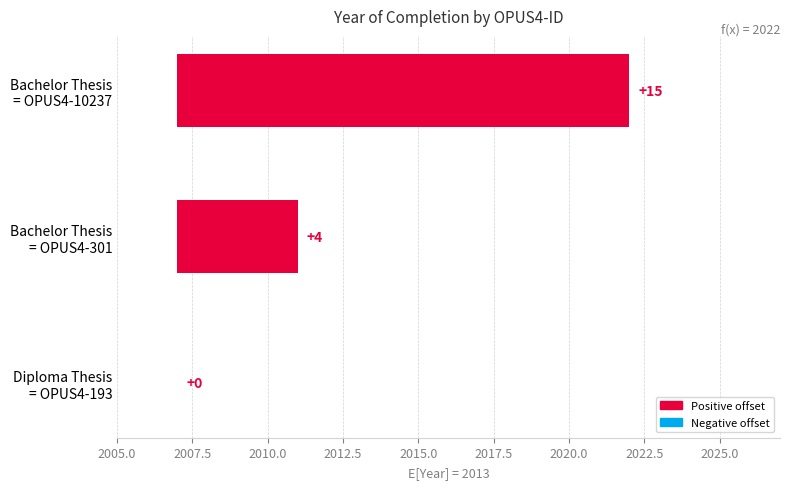

How many values are between 0 and 15?

3